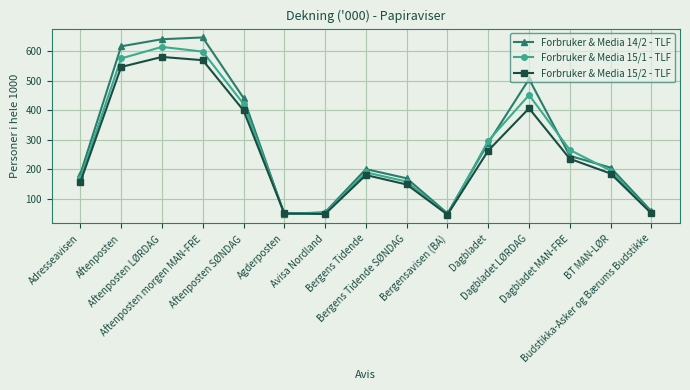

Which series has the largest range (max minus min)?

Forbruker & Media 14/2 - TLF